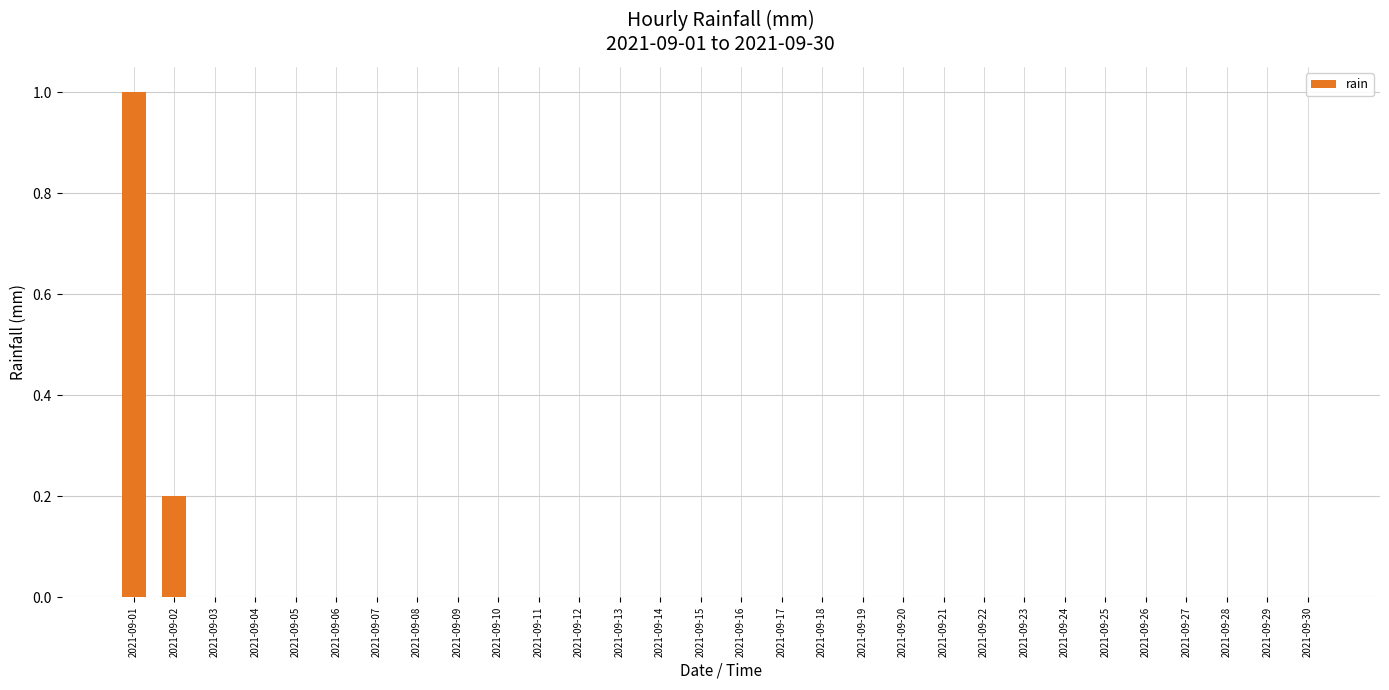

How many data points does each series have?

30